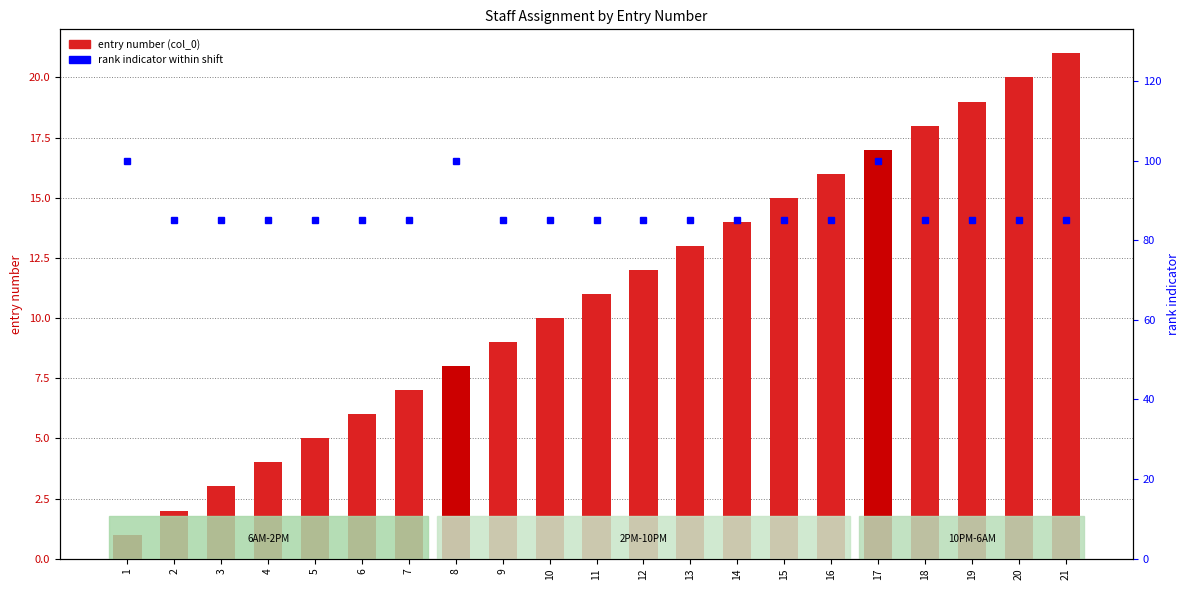

What is the value of the rank indicator (SGT=100) bar at the 21st from the left?

85